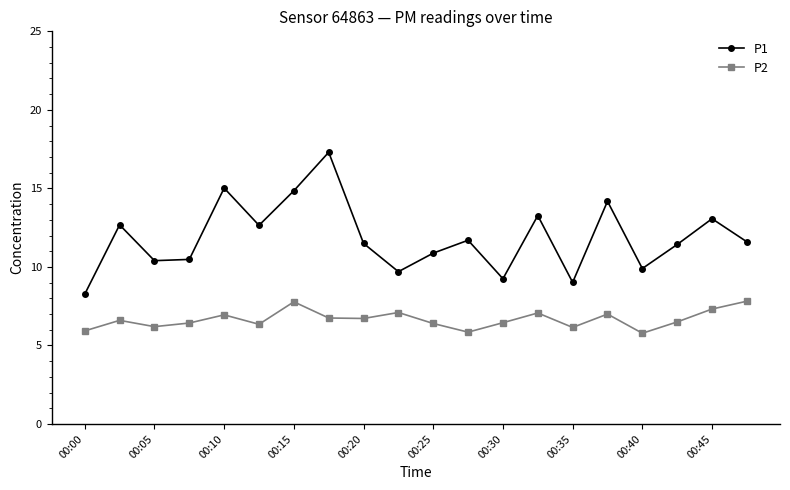

Which series has the widest spread of values?

P1